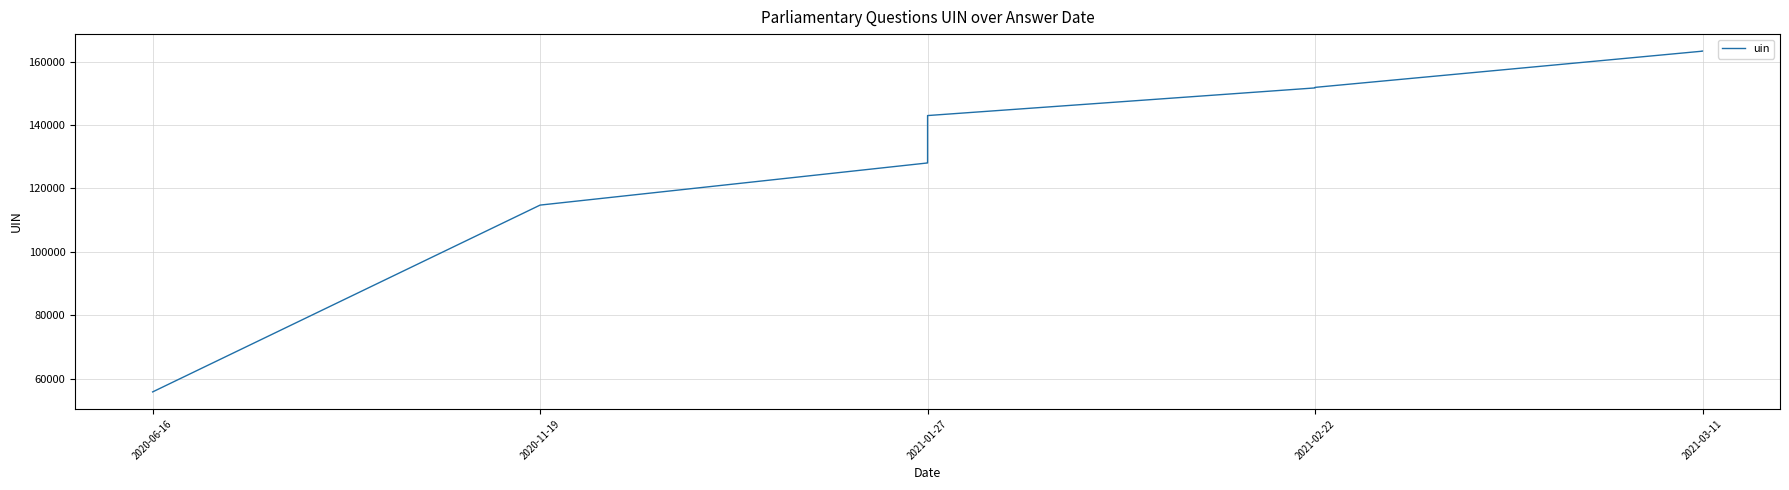

What is the change in value from 2021-02-22 to 2021-03-11?

+11592